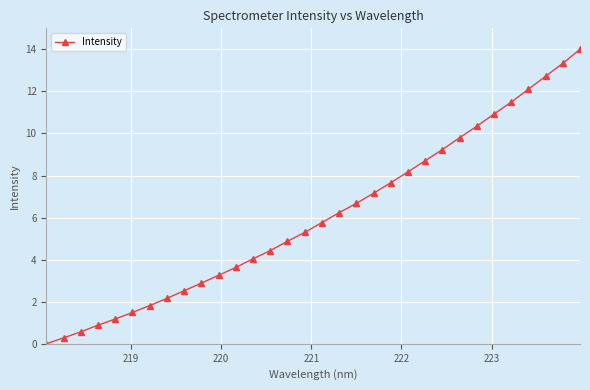

What is the difference between the second highest and minimum values?

13.3